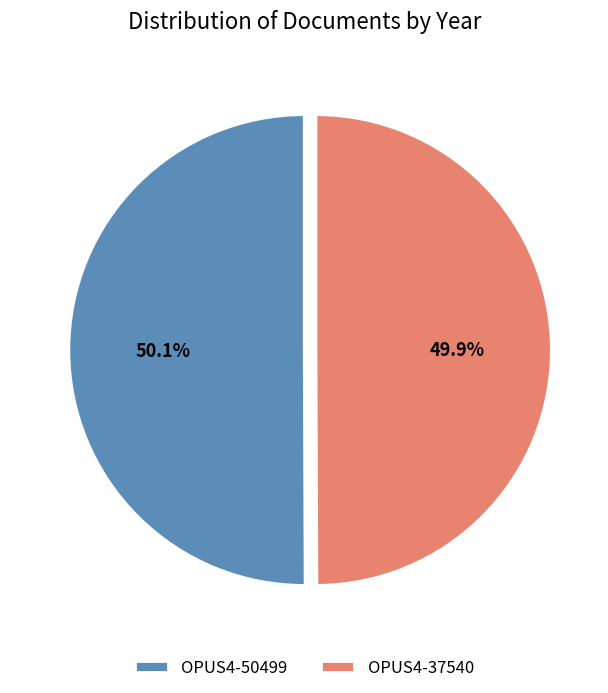

How many segments does this pie chart have?

2